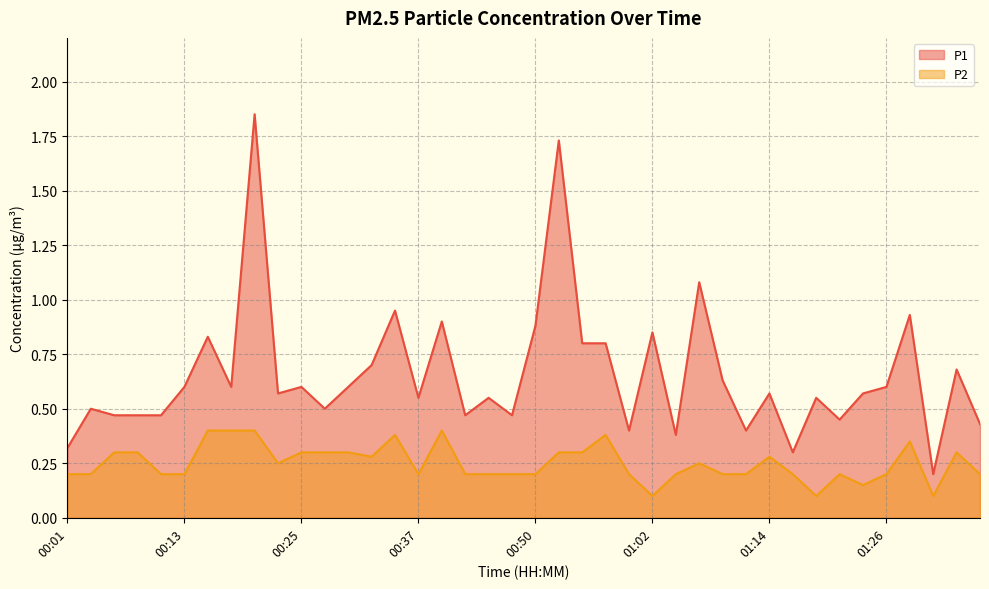

Reading left to right, what are all the values shown in this chart?

P1: 0.3	0.5	0.5	0.5	0.5	0.6	0.8	0.6	1.9	0.6	0.6	0.5	0.6	0.7	0.9	0.6	0.9	0.5	0.6	0.5	0.9	1.7	0.8	0.8	0.4	0.8	0.4	1.1	0.6	0.4	0.6	0.3	0.6	0.5	0.6	0.6	0.9	0.2	0.7	0.4
P2: 0.2	0.2	0.3	0.3	0.2	0.2	0.4	0.4	0.4	0.2	0.3	0.3	0.3	0.3	0.4	0.2	0.4	0.2	0.2	0.2	0.2	0.3	0.3	0.4	0.2	0.1	0.2	0.2	0.2	0.2	0.3	0.2	0.1	0.2	0.1	0.2	0.3	0.1	0.3	0.2